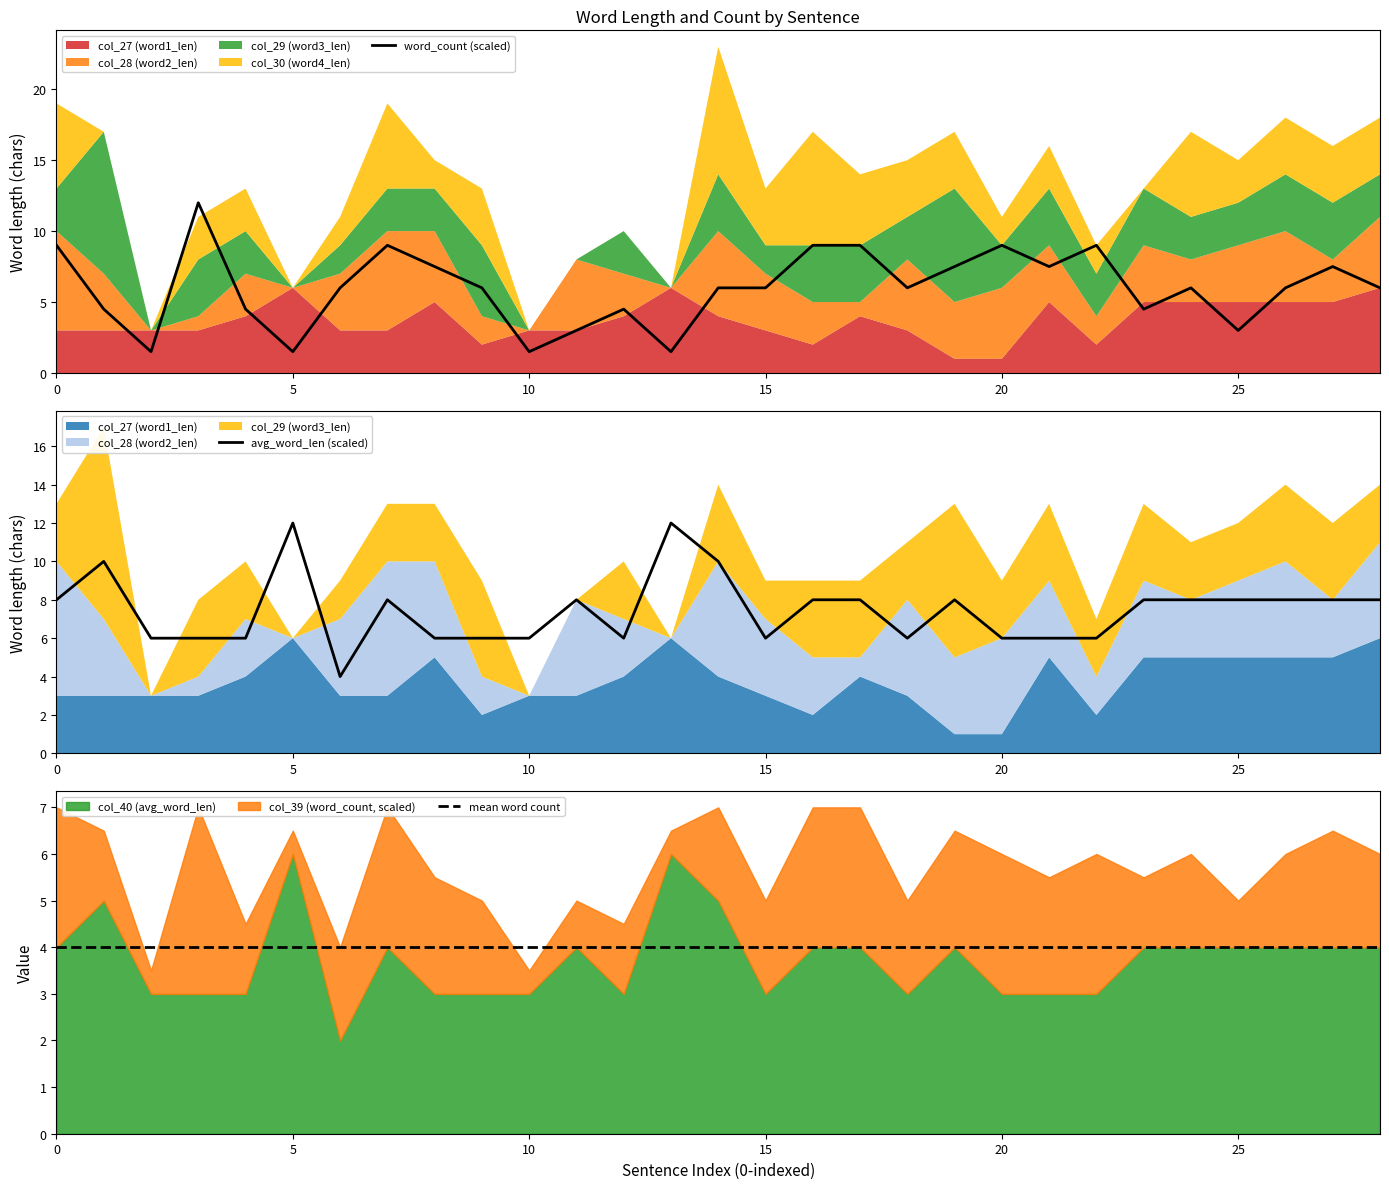

What is the label of the 27th point from the left?

26